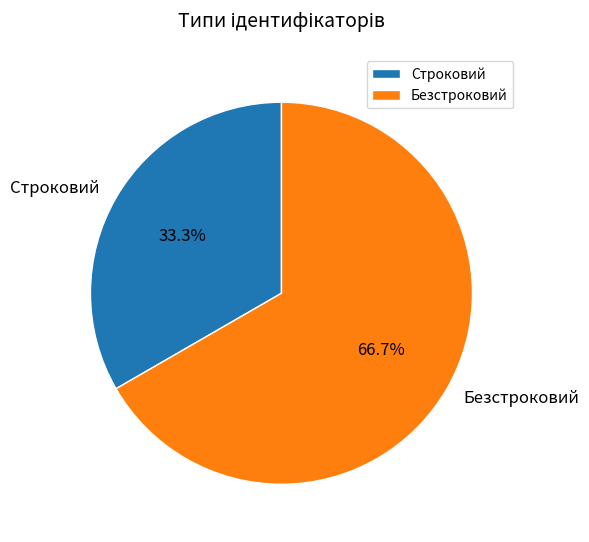

Count the number of slices in the pie.

2